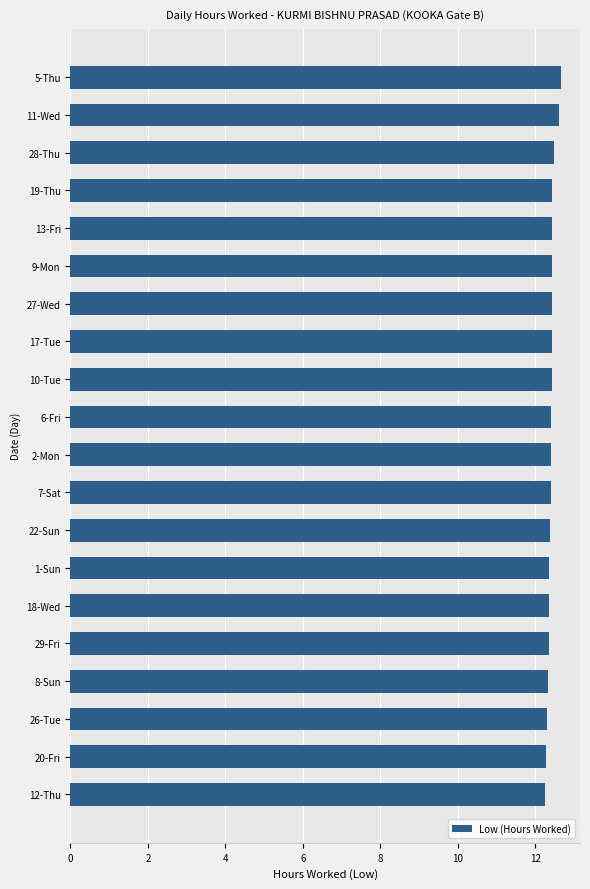

What is the difference between the maximum and minimum values?

0.4